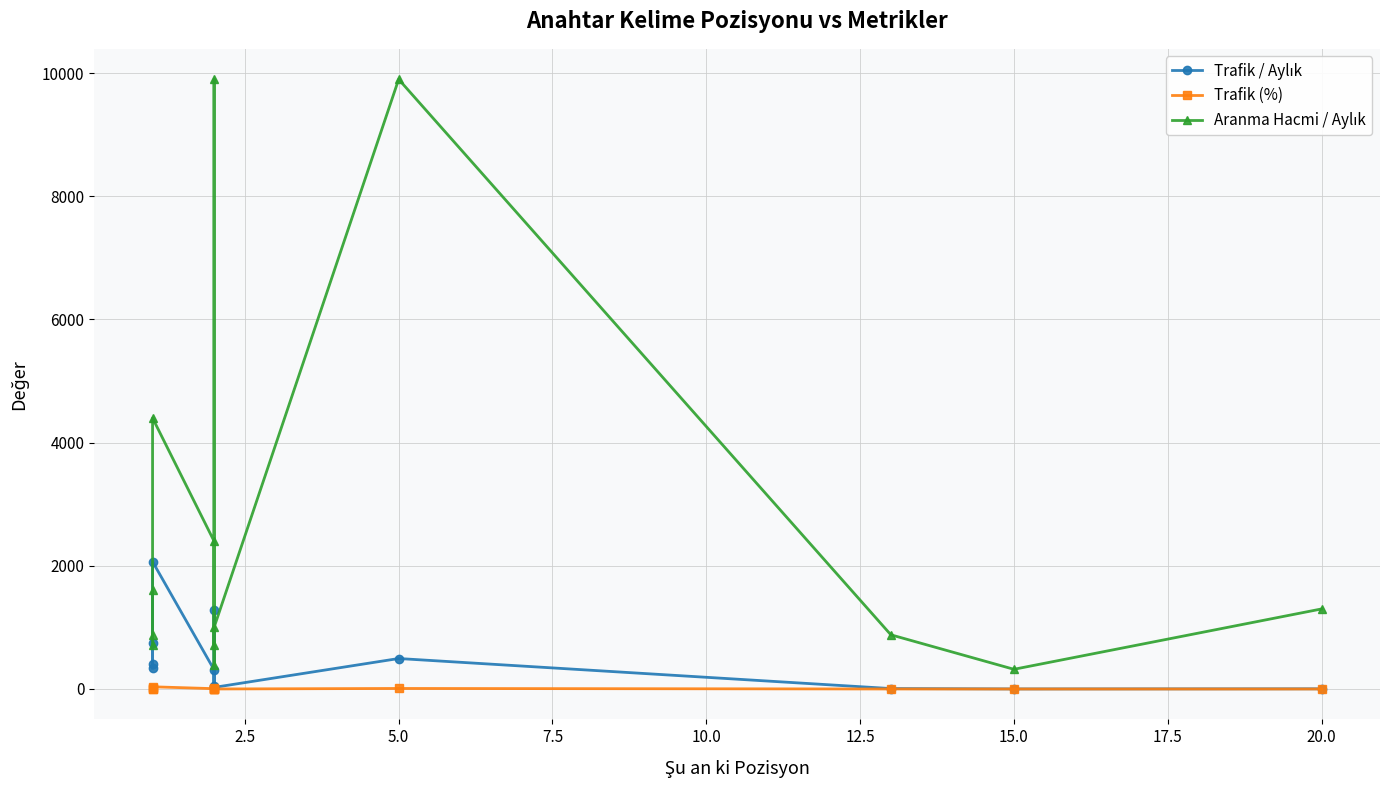

What position from the left is 10.0?

5